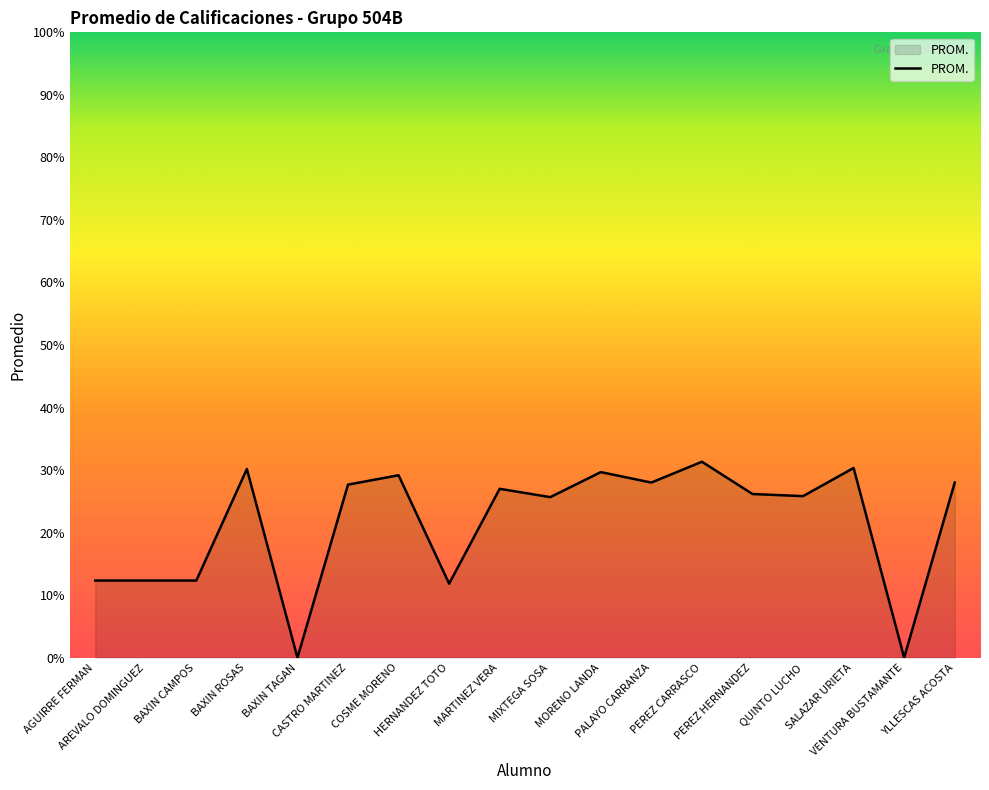

True or false: the data has more than 2 interior local peaks.

True